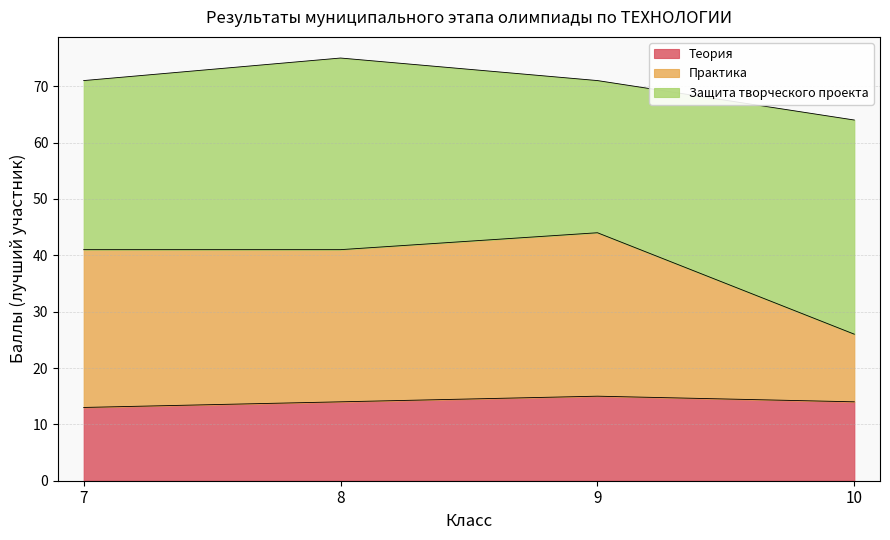

True or false: ИТОГО and Практика intersect in this chart.

False